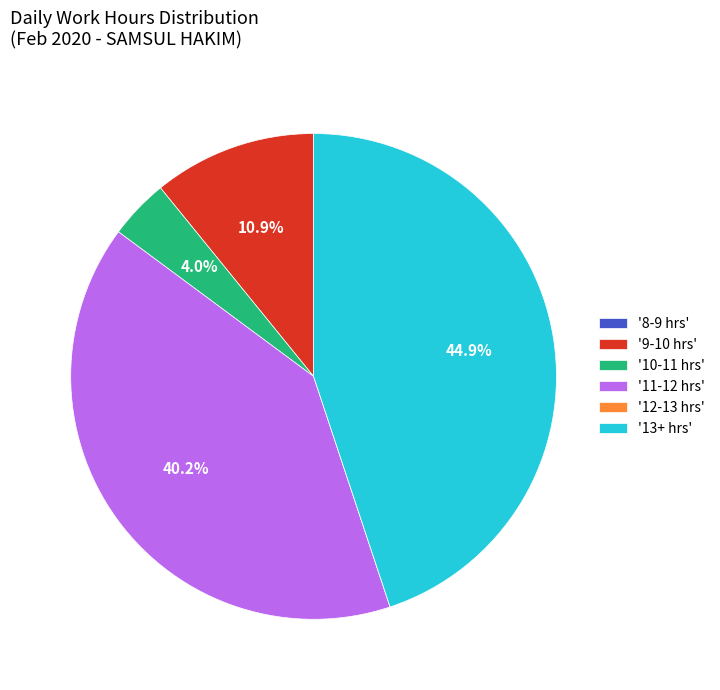

Which has a higher value, '13+ hrs' or '9-10 hrs'?

'13+ hrs'